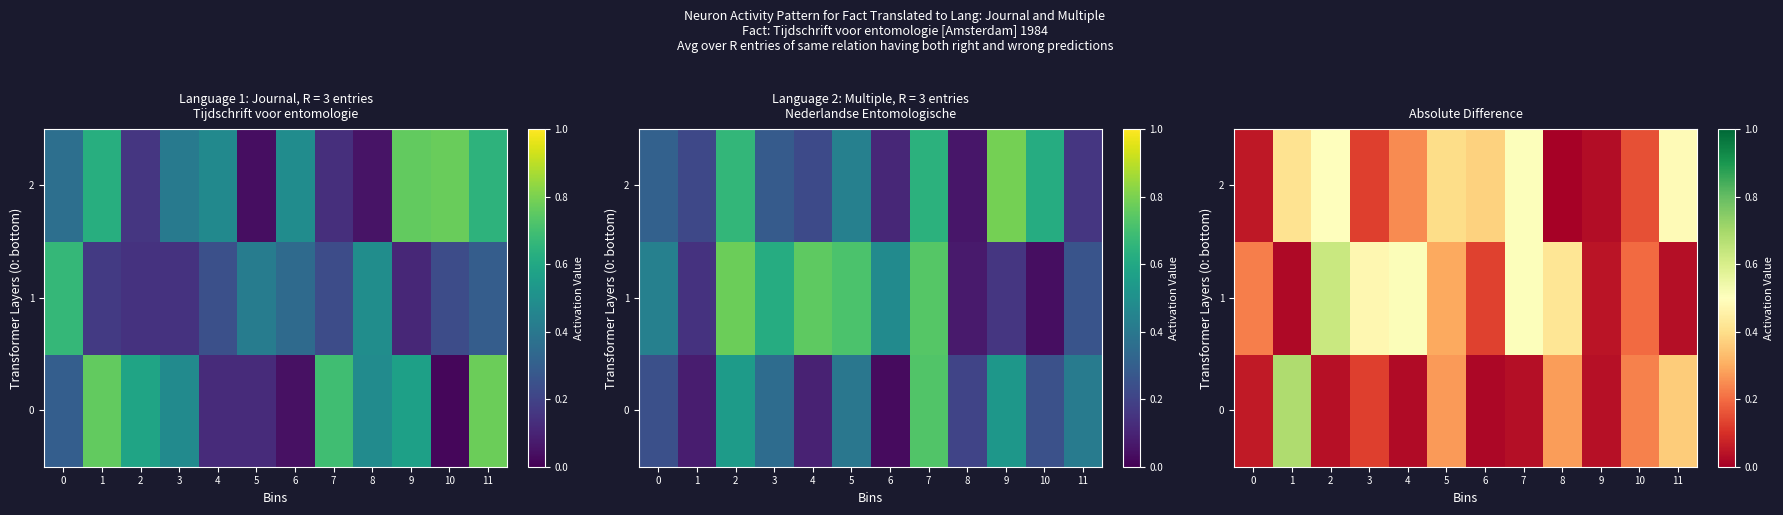

What is the difference between the highest and lowest values at 7?

0.5